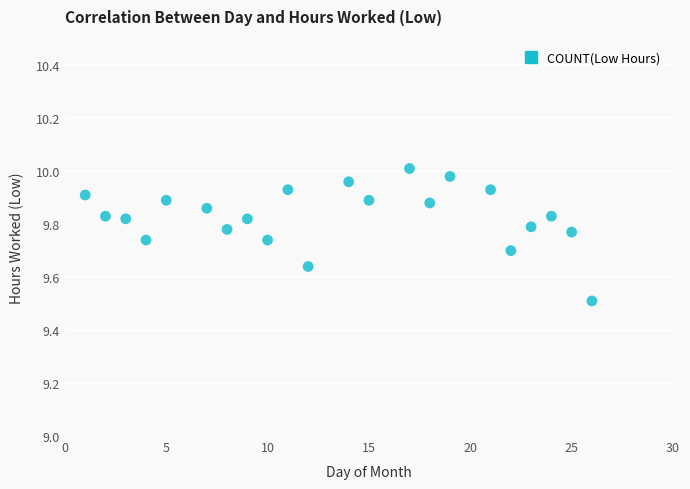

What Y value in the scatter plot is closest to 9?

9.5